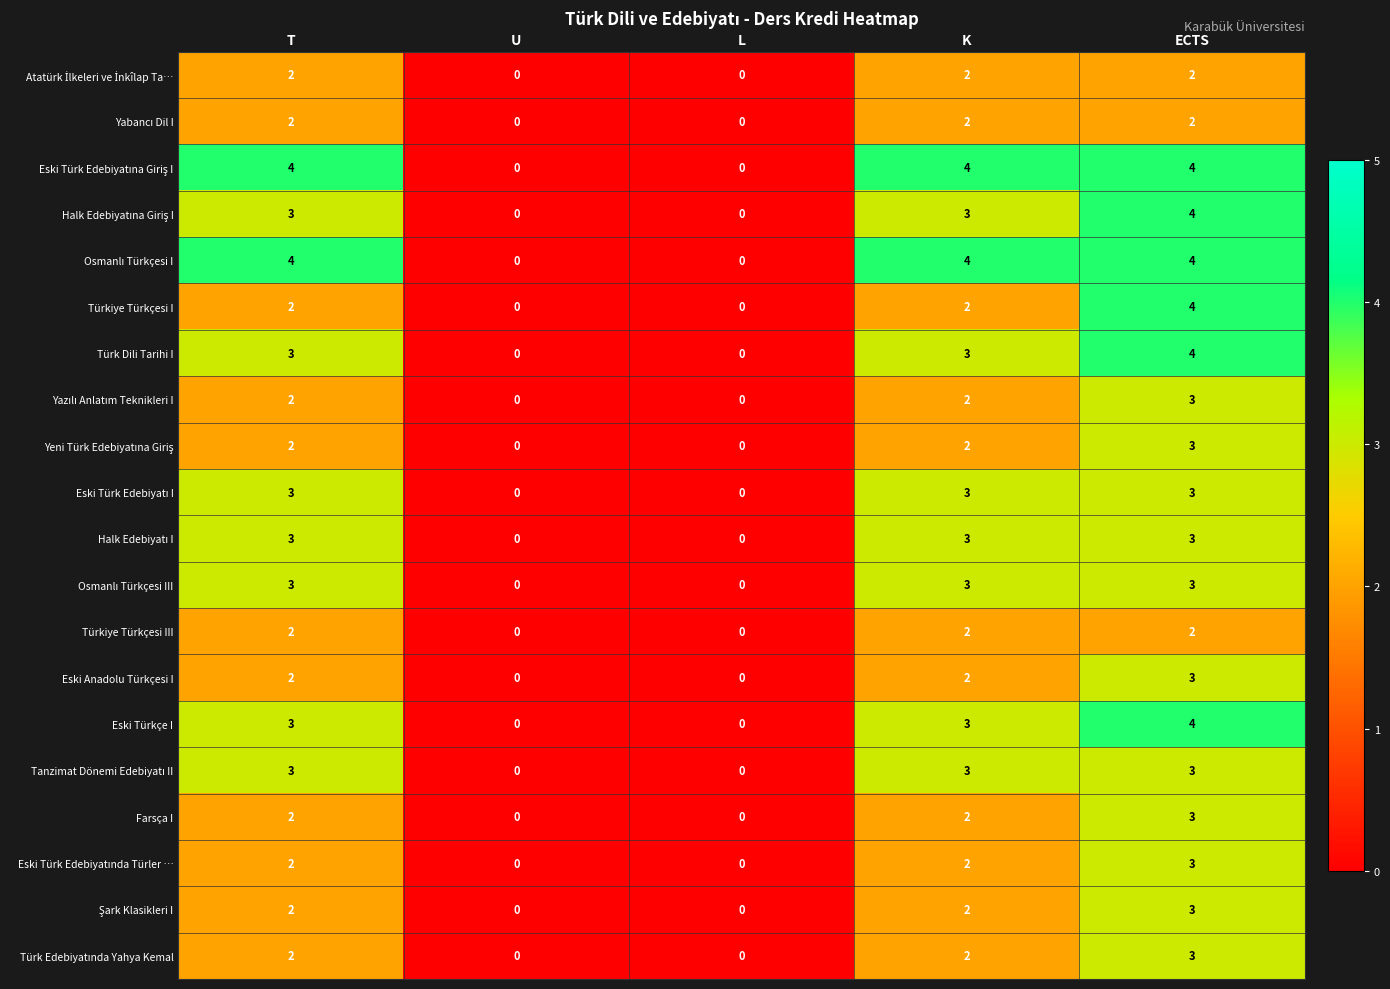

Count the number of data series in this chart.

20